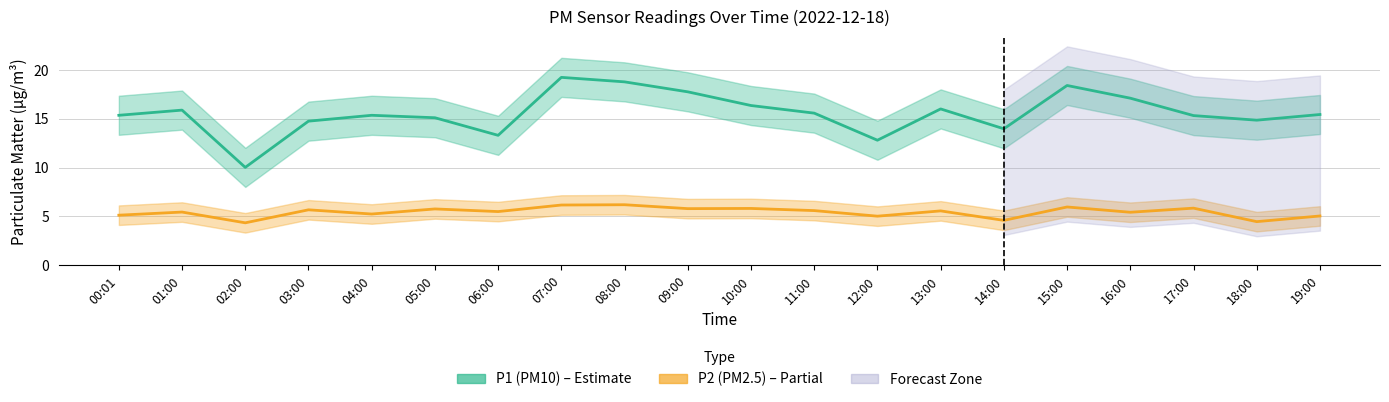

At which category does the chart reach its peak across all series?

07:00